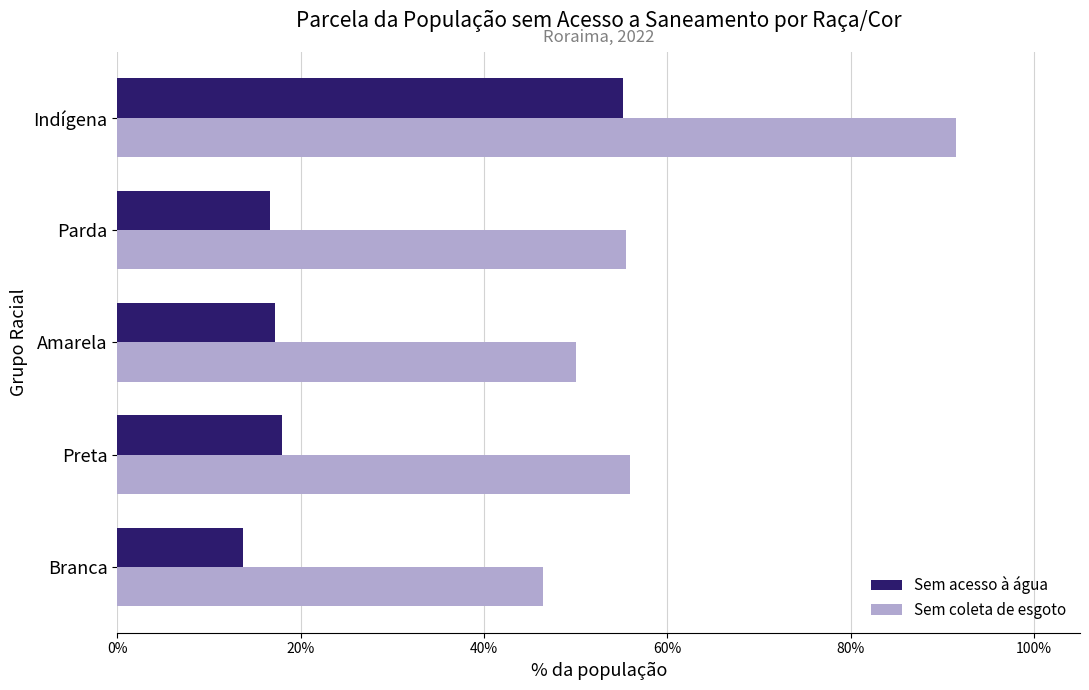

What are all the series names shown in the legend?

Sem acesso à água, Sem coleta de esgoto